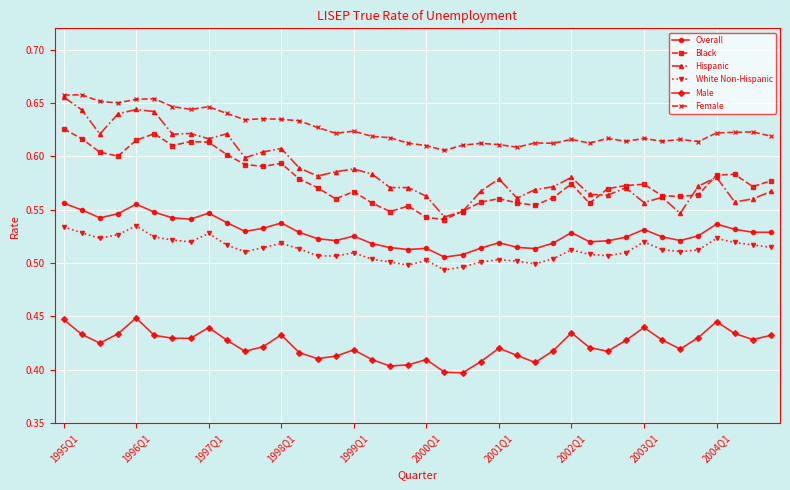

How many series are shown in this chart?

6